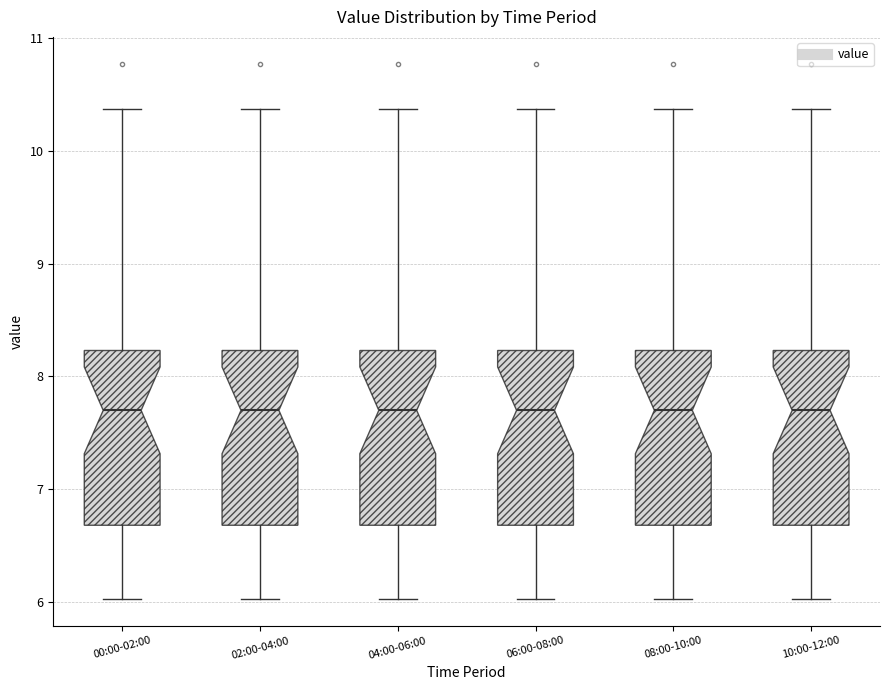

Reading left to right, transcribe this box plot: for each box, give where its median line is, the range the box spans, and where its two whiskers end, as read against the y-axis. The values are not printed on the chart, so give them approximately, as read against the axis.

00:00-02:00: median 7.7, box 6.7 to 8.2, whiskers 6.0 to 10.4
02:00-04:00: median 7.7, box 6.7 to 8.2, whiskers 6.0 to 10.4
04:00-06:00: median 7.7, box 6.7 to 8.2, whiskers 6.0 to 10.4
06:00-08:00: median 7.7, box 6.7 to 8.2, whiskers 6.0 to 10.4
08:00-10:00: median 7.7, box 6.7 to 8.2, whiskers 6.0 to 10.4
10:00-12:00: median 7.7, box 6.7 to 8.2, whiskers 6.0 to 10.4